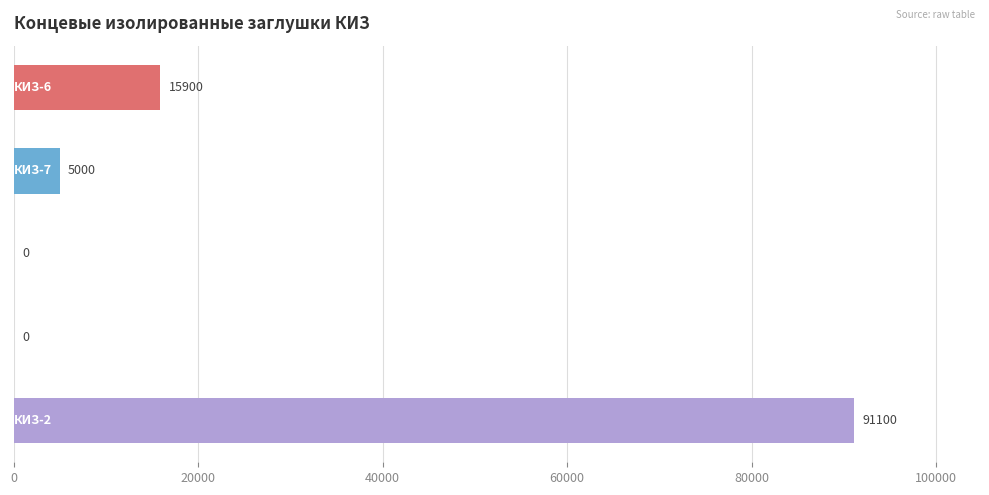

What is the maximum value shown in the chart?

91100